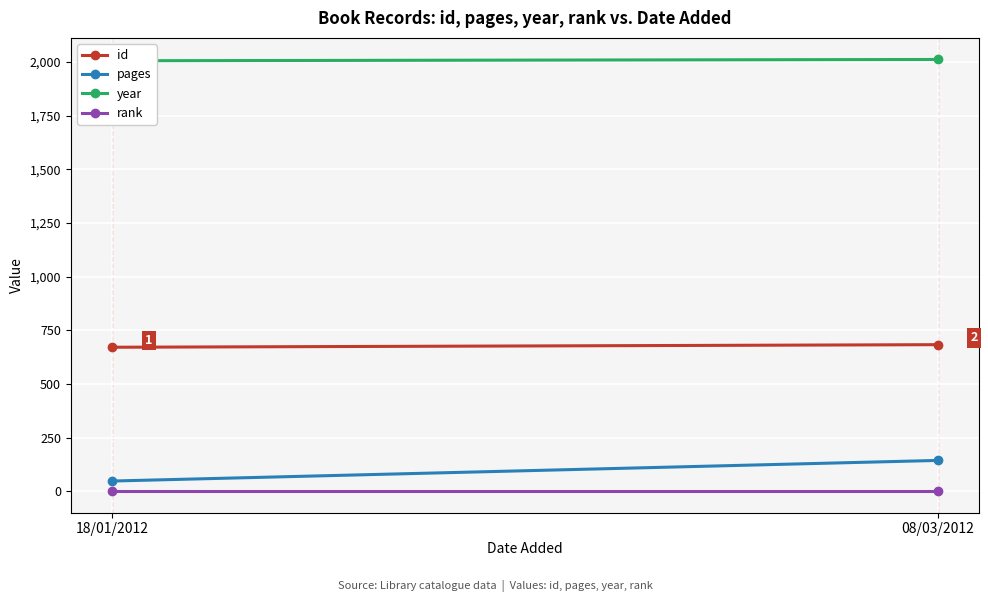

What is the spread (max minus min) of values at 18/01/2012?

2004